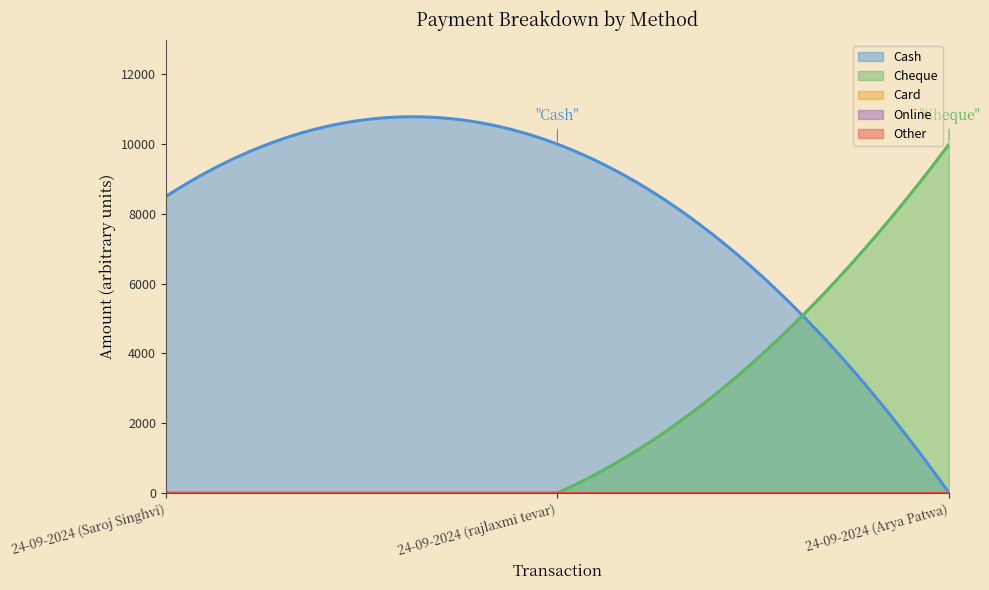

Reading left to right, extract all data points from this chart.

Cash: 8500	10000	0
Cheque: 0	0	10000
Card: 0	0	0
Online: 0	0	0
Other: 0	0	0